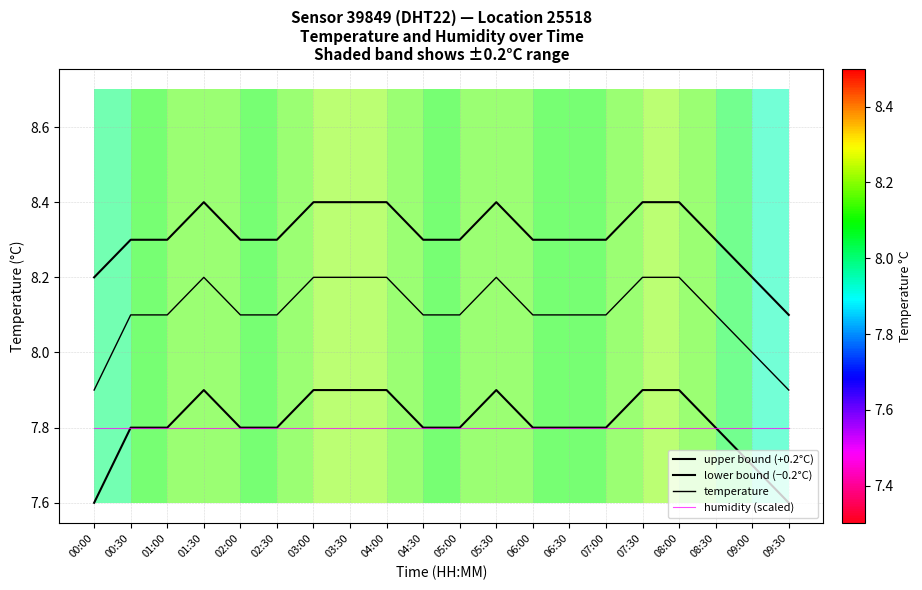

The value of upper bound (+0.2°C) at 06:00 is 8.3. True or false?

True